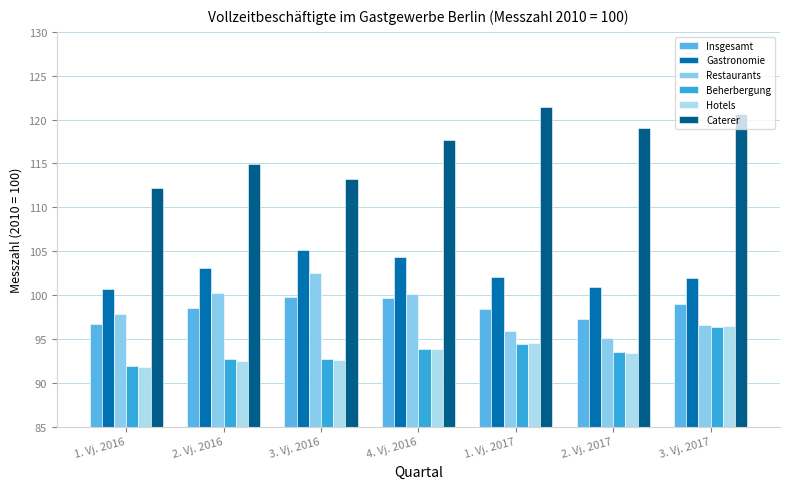

The Beherbergung series shows 147.6 at 3. Vj. 2016. True or false?

False